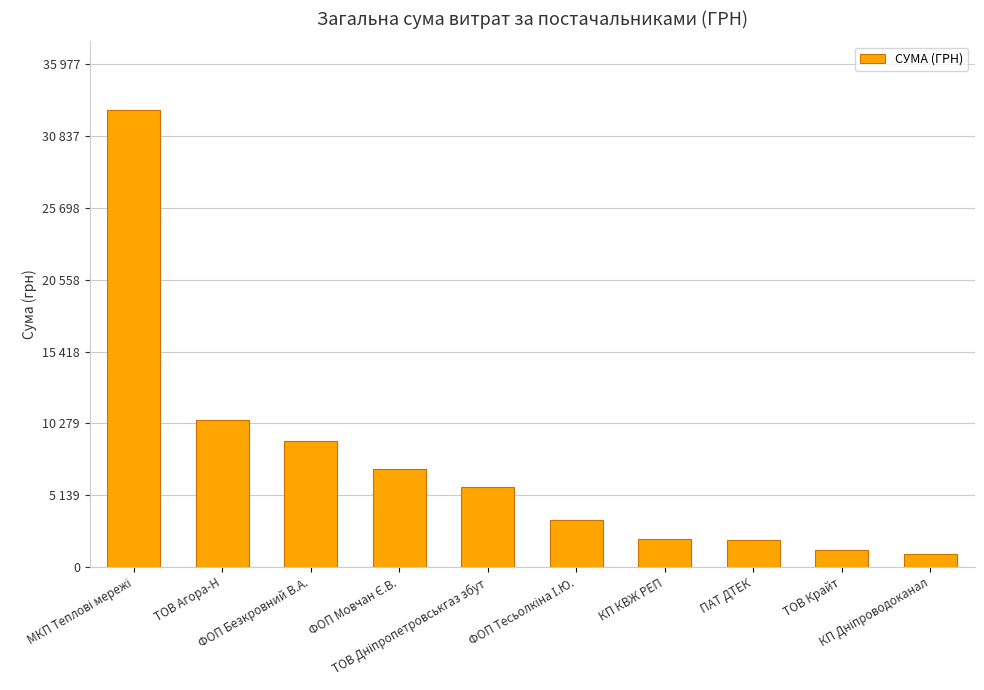

Reading left to right, transcribe all the data shown in this chart.

32706.7	10533.3	9010.1	7004.1	5693.0	3387.1	2021.0	1918.0	1247.8	896.3